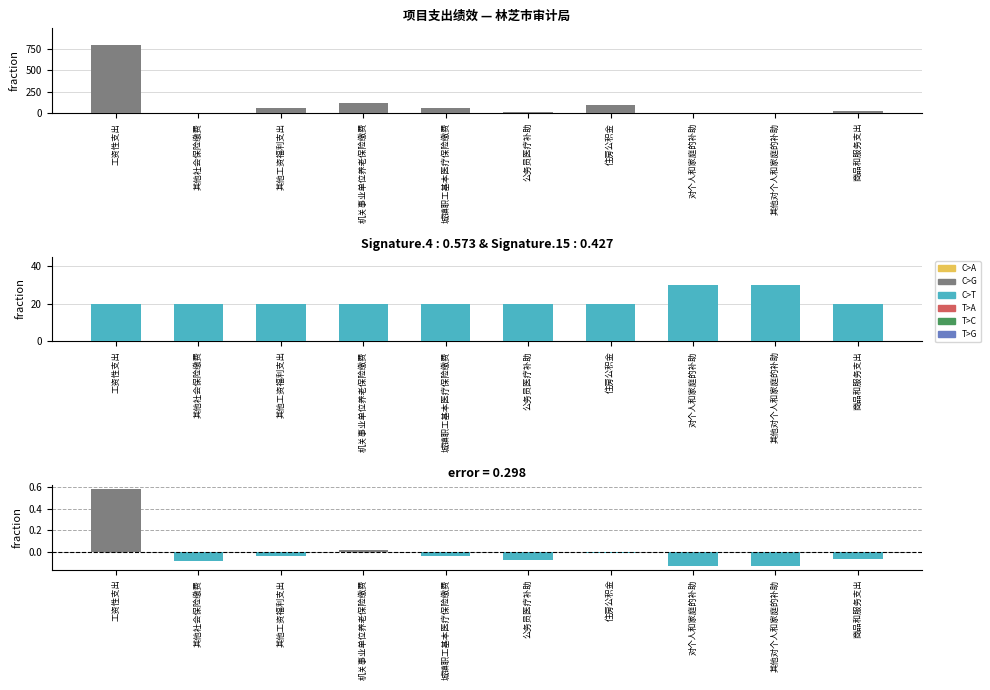

Reading left to right, what are all the values shown in this chart?

预算数: 787.9	1.1	54.2	119.5	57.5	13.4	89.6	5.6	4.8	28.6
权重: 20.0	20.0	20.0	20.0	20.0	20.0	20.0	30.0	30.0	20.0
error: 0.6	-0.1	-0.0	0.0	-0.0	-0.1	-0.0	-0.1	-0.1	-0.1